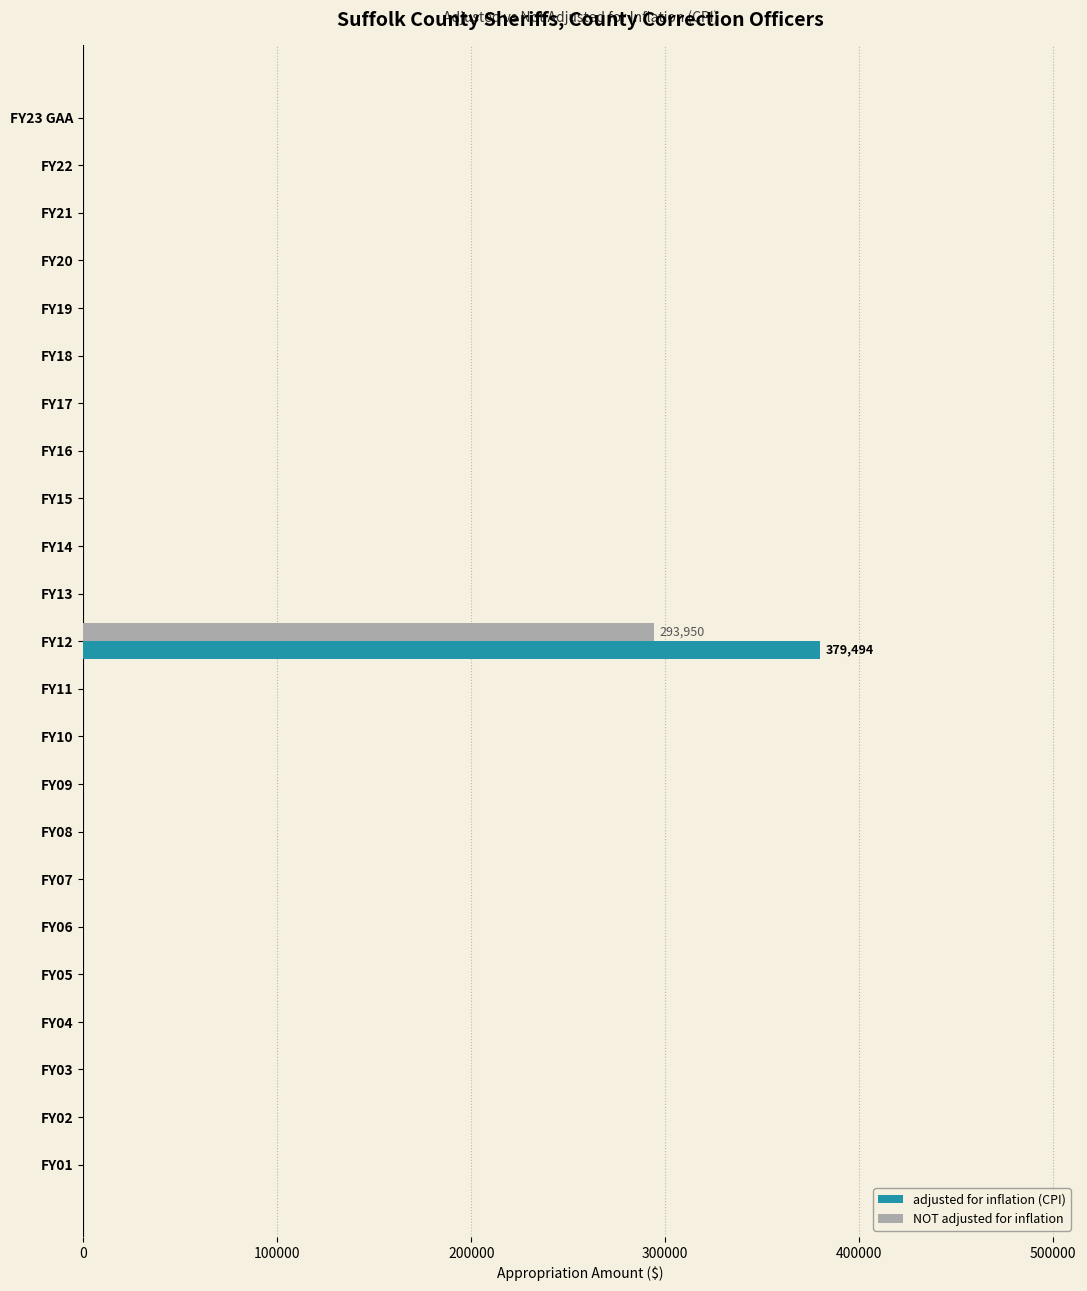

How many series are shown in this chart?

2